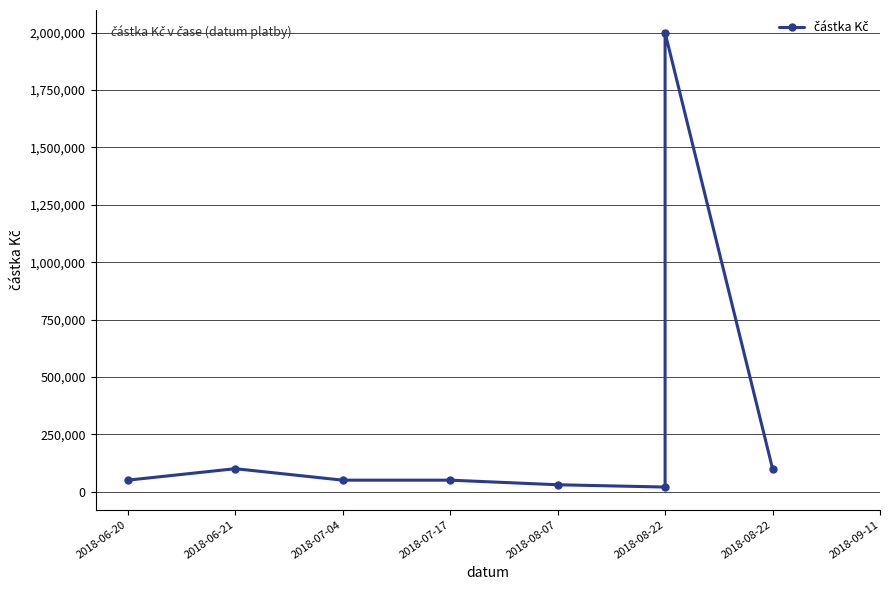

How many lines are shown in the chart?

1